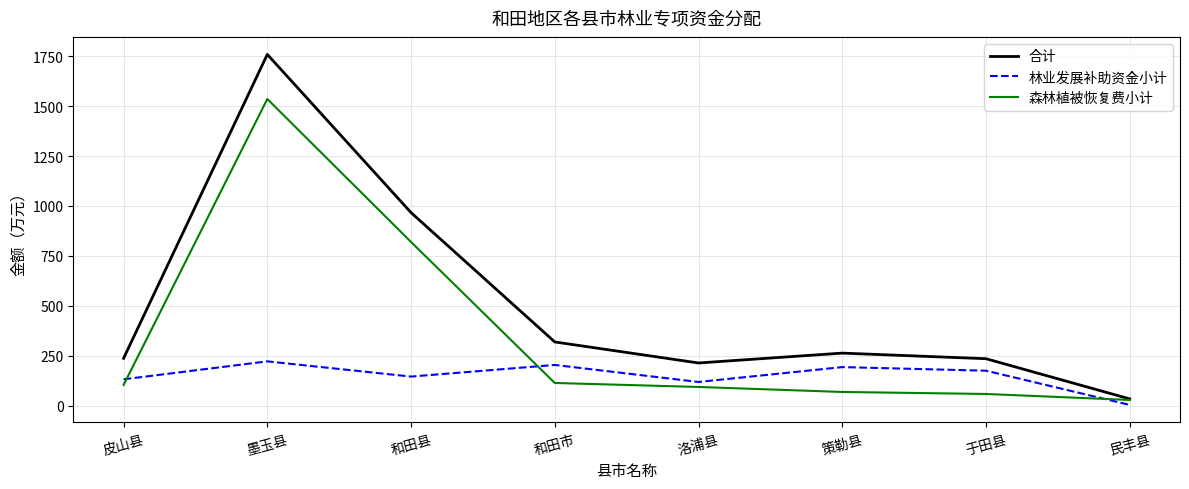

Does the chart have visible grid lines?

Yes